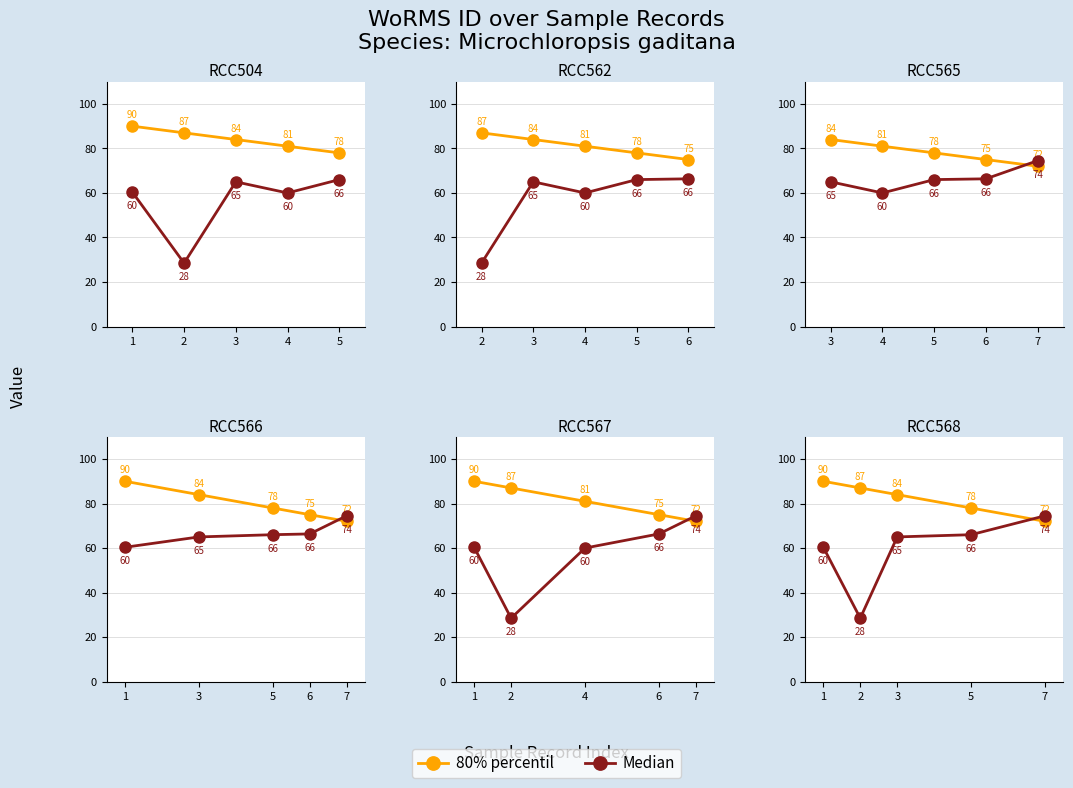

At which label does Median reach its peak?

7